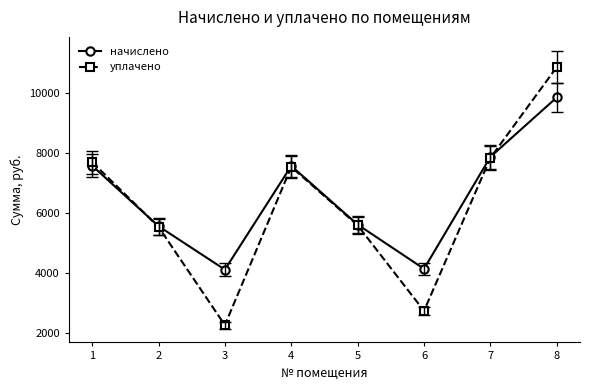

At which category does начислено reach its first local peak?

4